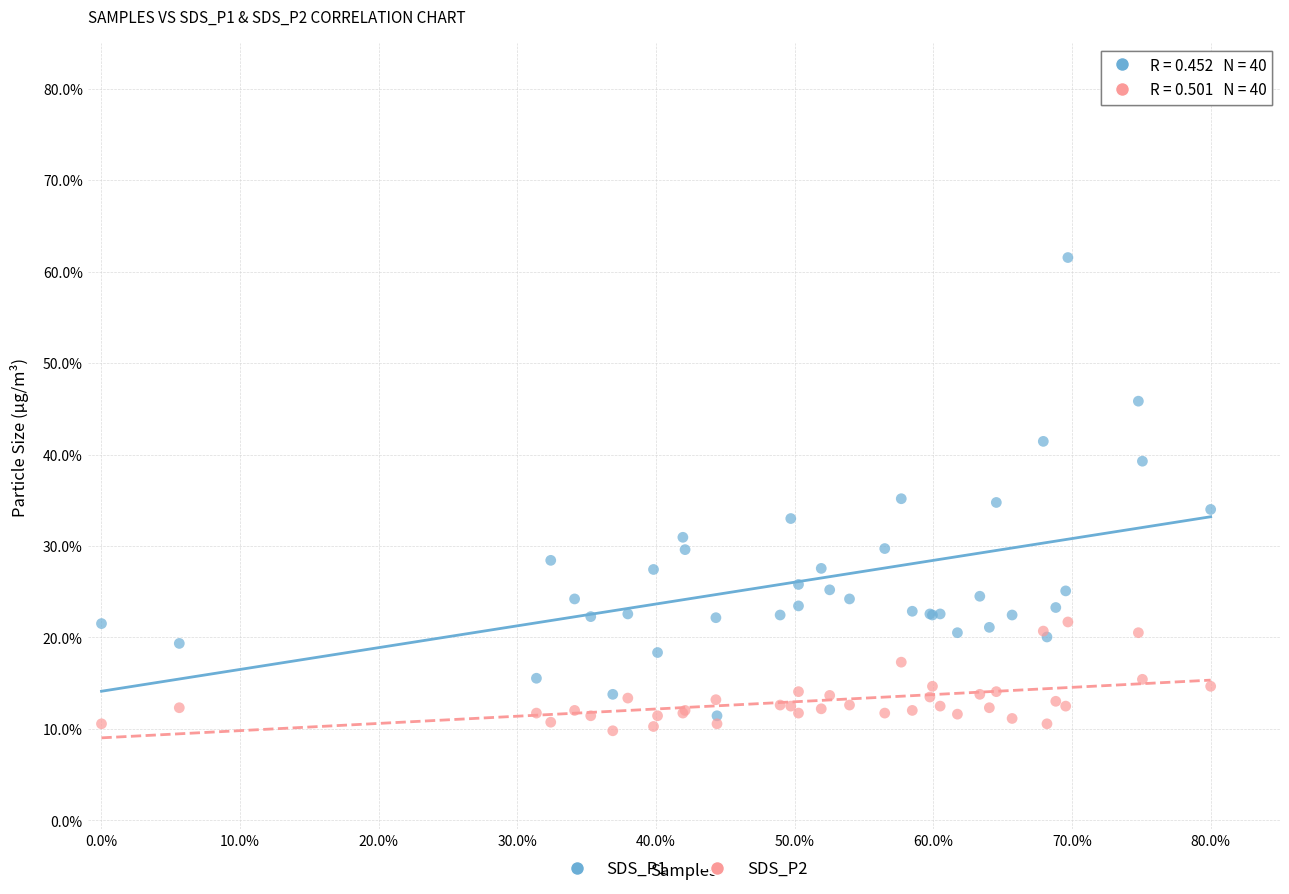

What are all the series names shown in the legend?

SDS_P1, SDS_P2